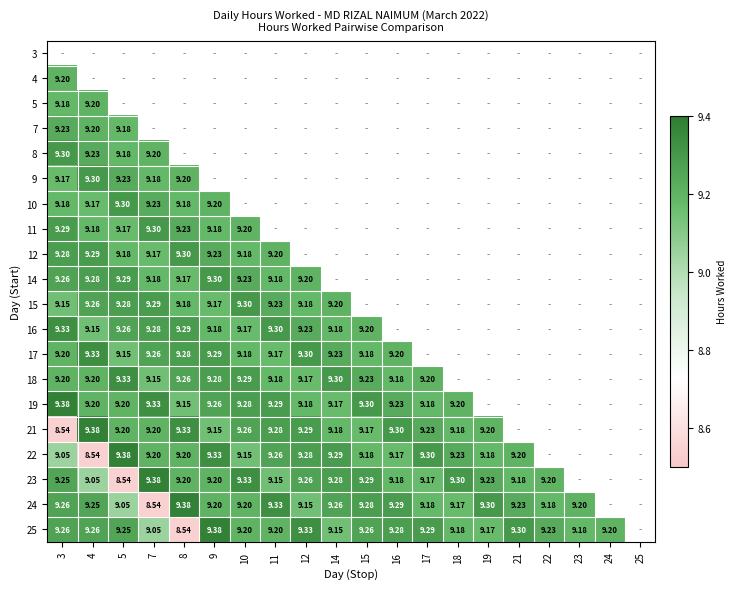

How many positive values does the 10 series have?

6